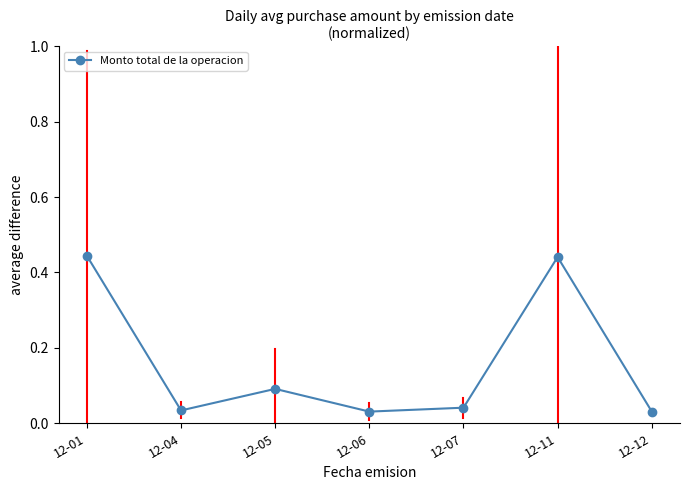

The value at 12-05 is 0.2. True or false?

False